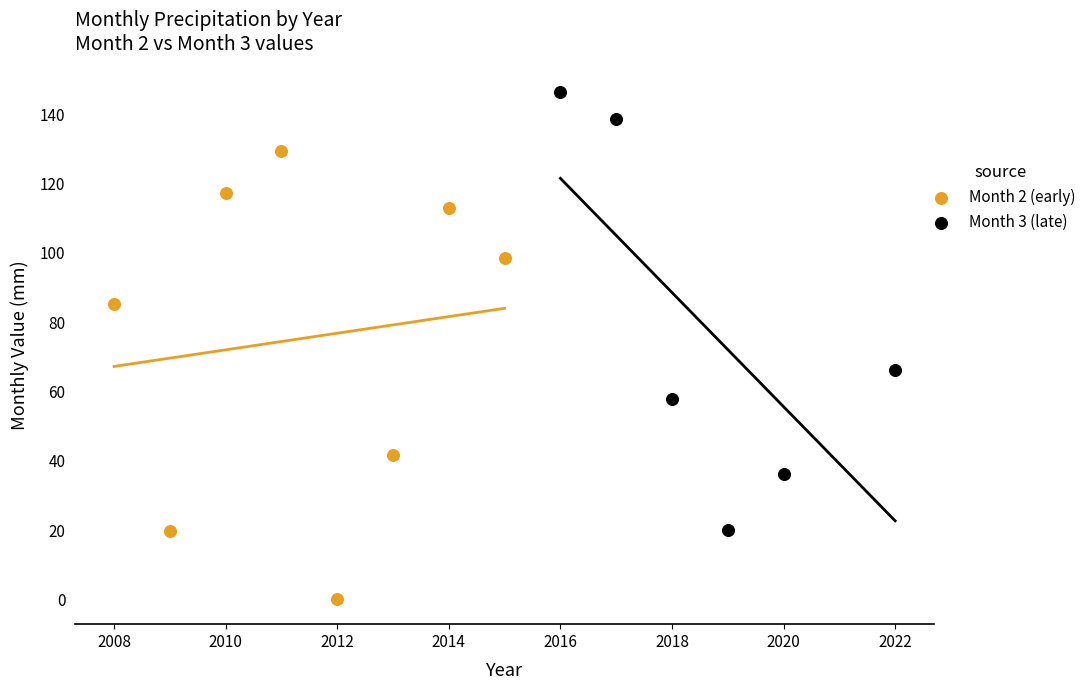

Which series contains the highest Y value?

Month 3 (late)